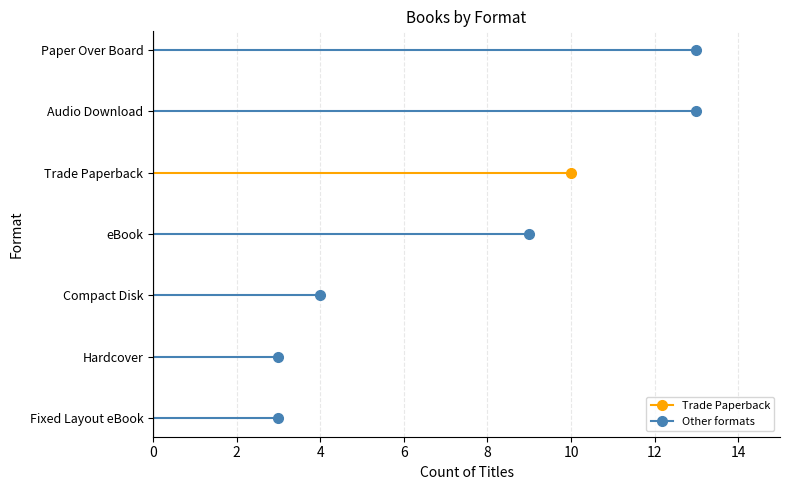

The value at 8 is 3. True or false?

True